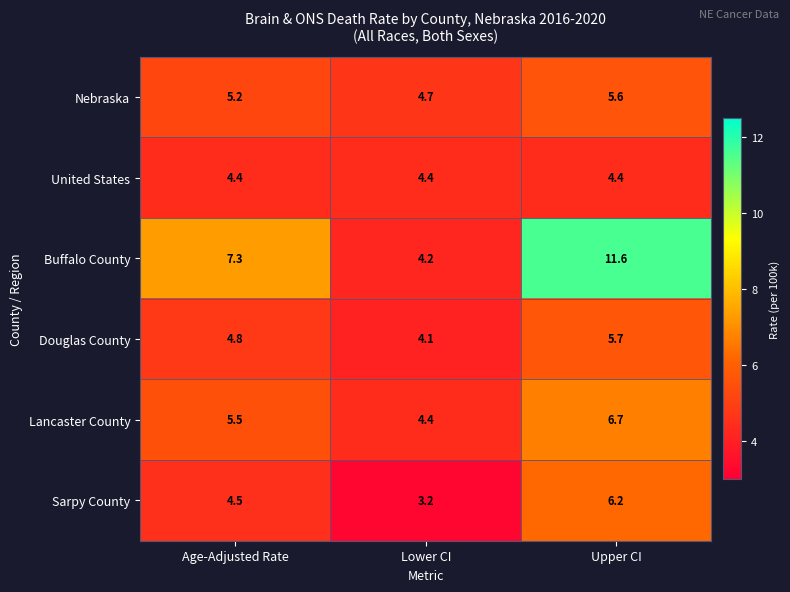

At which label does Buffalo County first exceed 7?

Age-Adjusted Rate